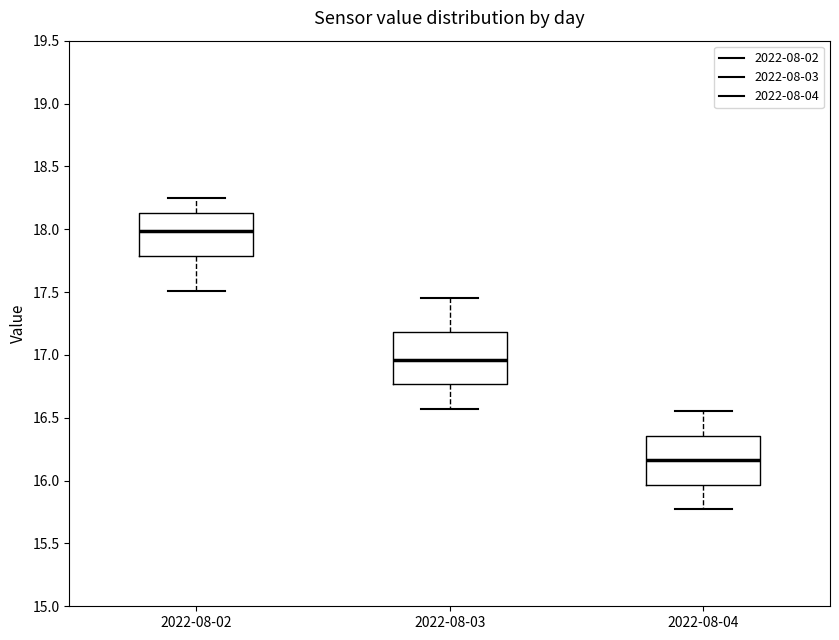

Reading left to right, transcribe this box plot: for each box, give where its median line is, the range the box spans, and where its two whiskers end, as read against the y-axis. The values are not printed on the chart, so give them approximately, as read against the axis.

2022-08-02: median 18.00, box 17.80 to 18.15, whiskers 17.50 to 18.25
2022-08-03: median 16.95, box 16.75 to 17.20, whiskers 16.55 to 17.45
2022-08-04: median 16.15, box 15.95 to 16.35, whiskers 15.75 to 16.55